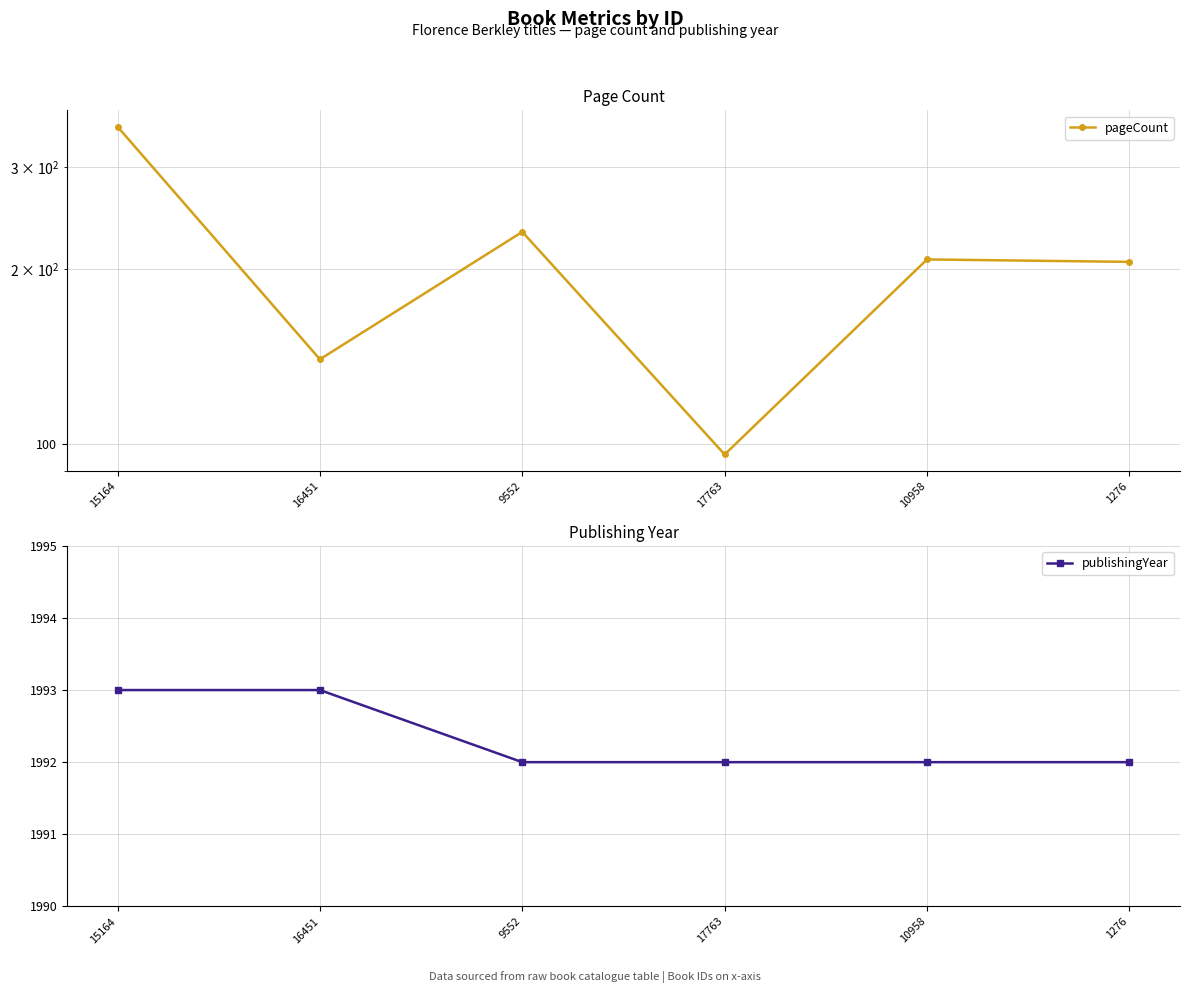

Which category has the highest value in the publishingYear series?

15164